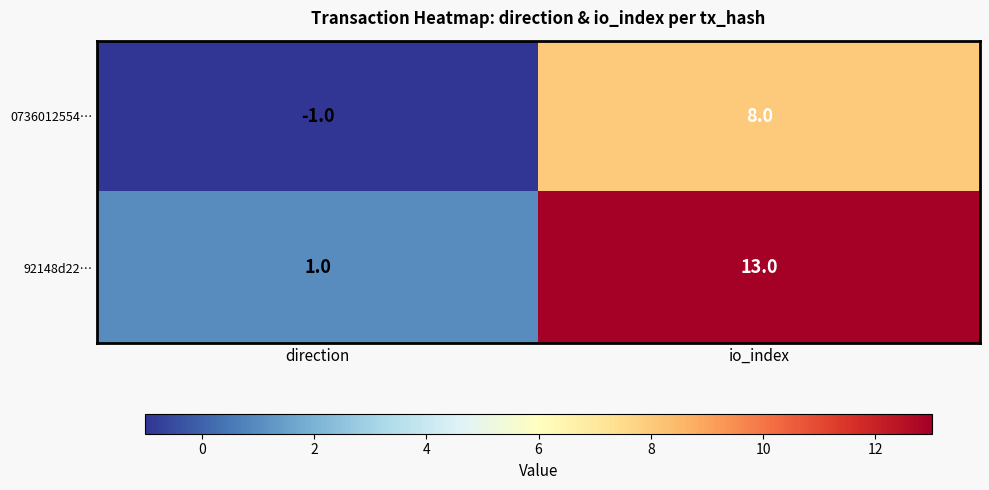

Reading right to left, what are all the values shown in this chart?

0736012554…: io_index=8	direction=-1
92148d22…: io_index=13	direction=1